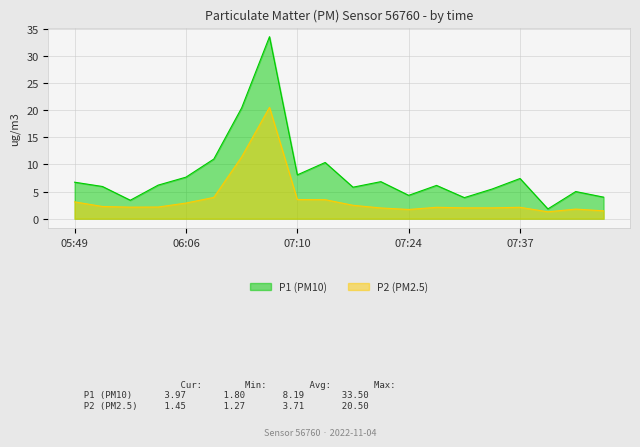

Is it true that P1 equals 2.8 at 05:59?

False